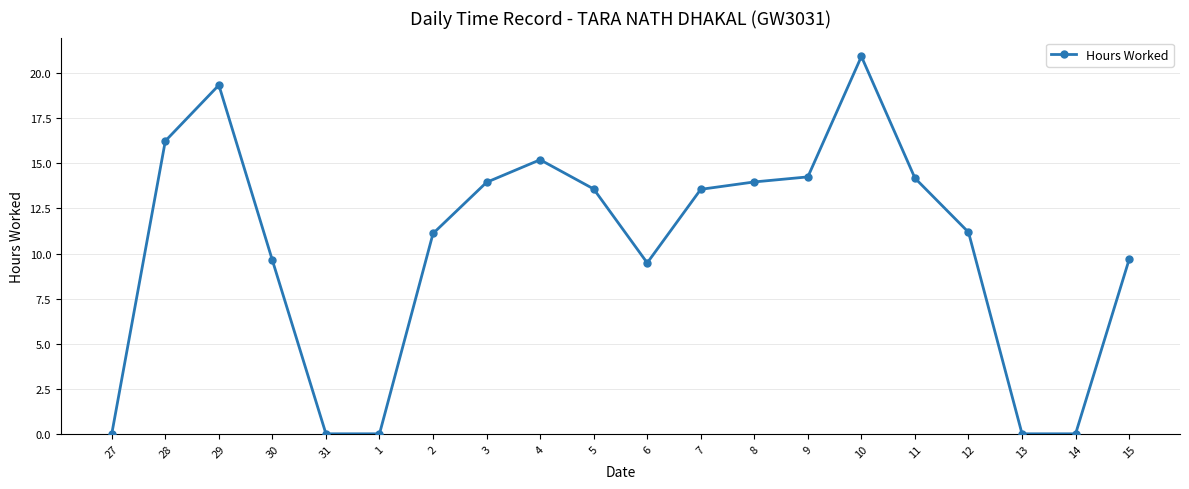

Does the chart have visible grid lines?

Yes